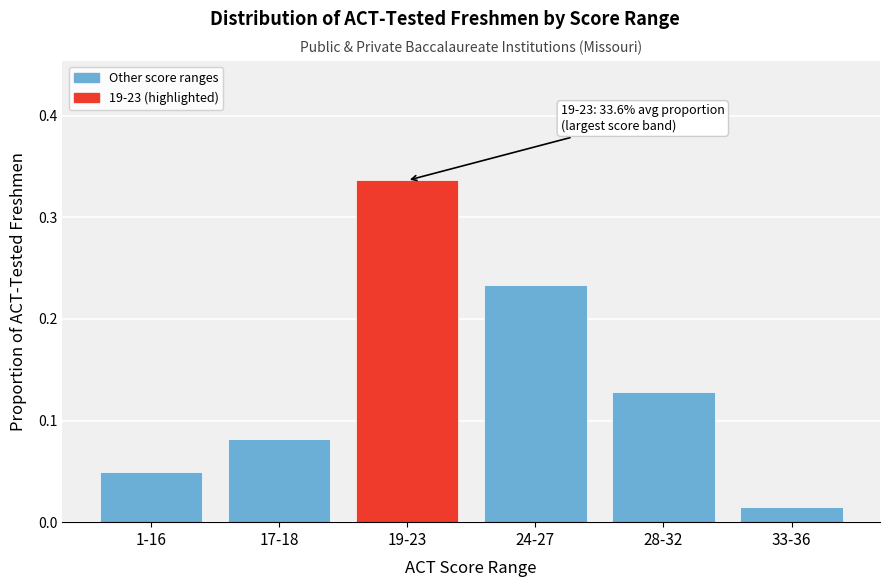

The chart shows a value of 0.4 at 24-27. True or false?

False